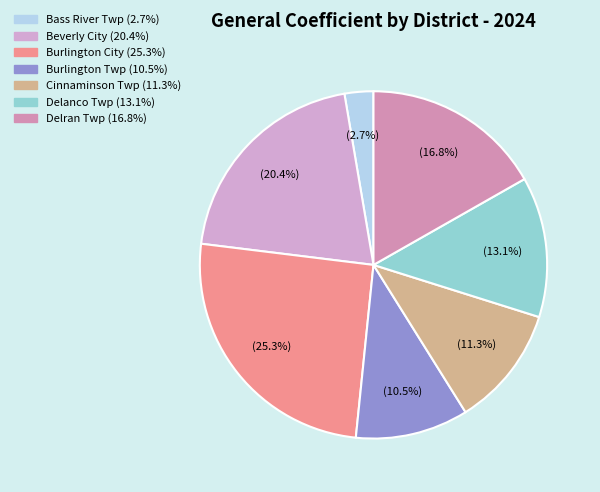

Is there any slice that represents more than half of the pie?

No